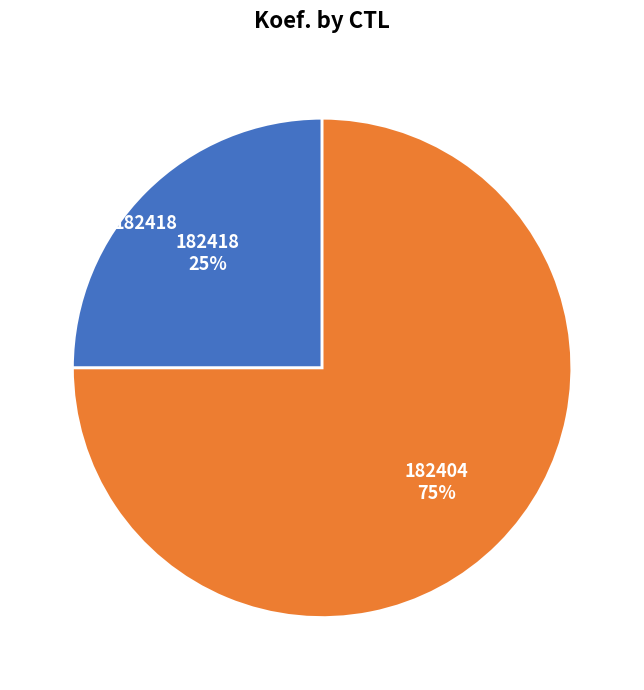

How many slices are in this pie chart?

2